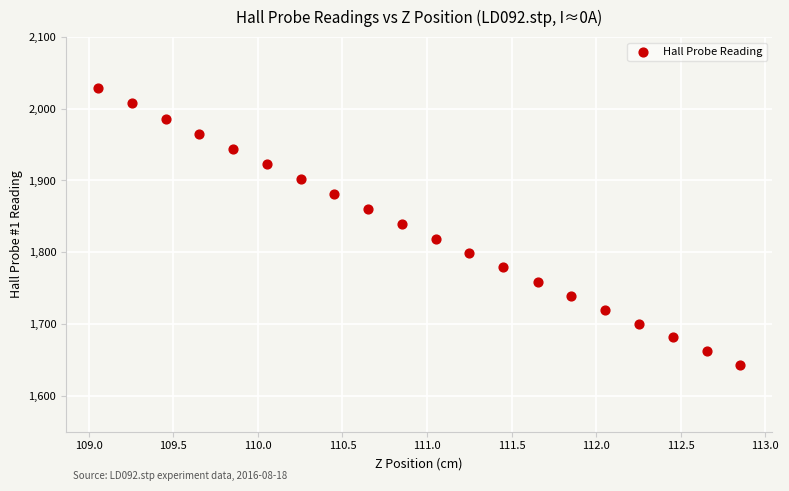

What is the range of Y values (max minus min)?

385.9